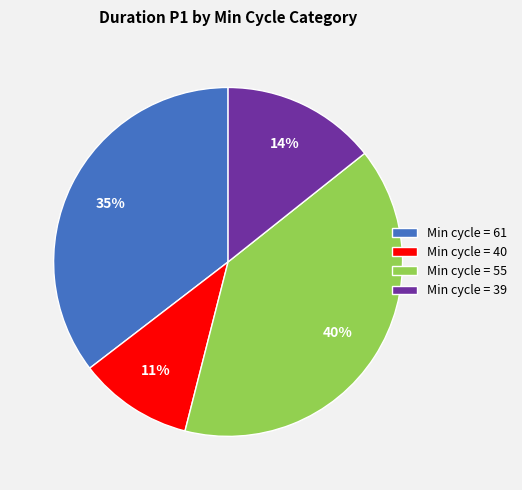

To the nearest percent, what portion does Min cycle = 39 represent?

14%